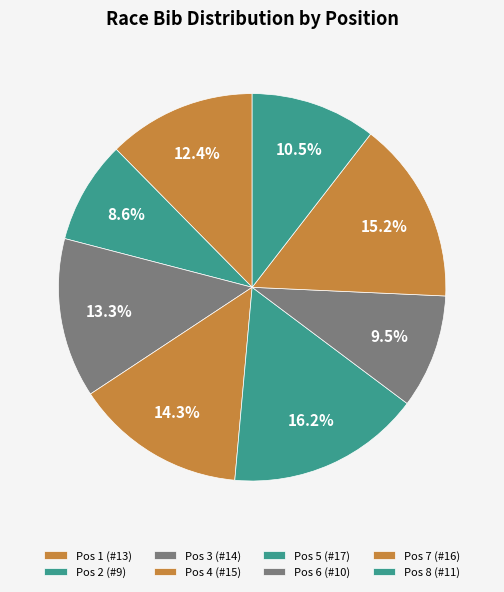

How many slices are in this pie chart?

8